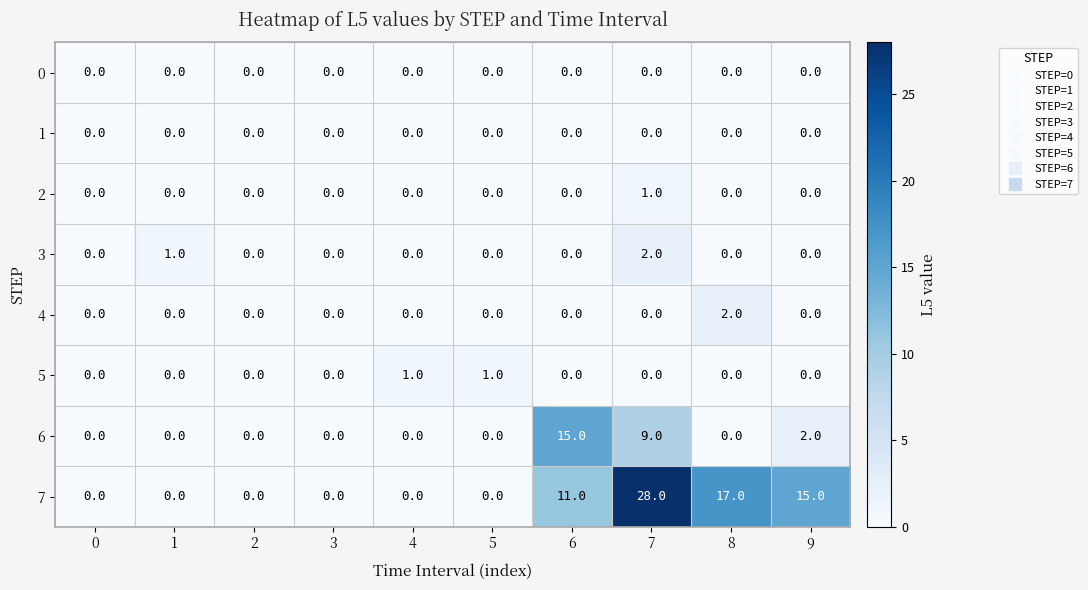

Which series has the largest range (max minus min)?

7